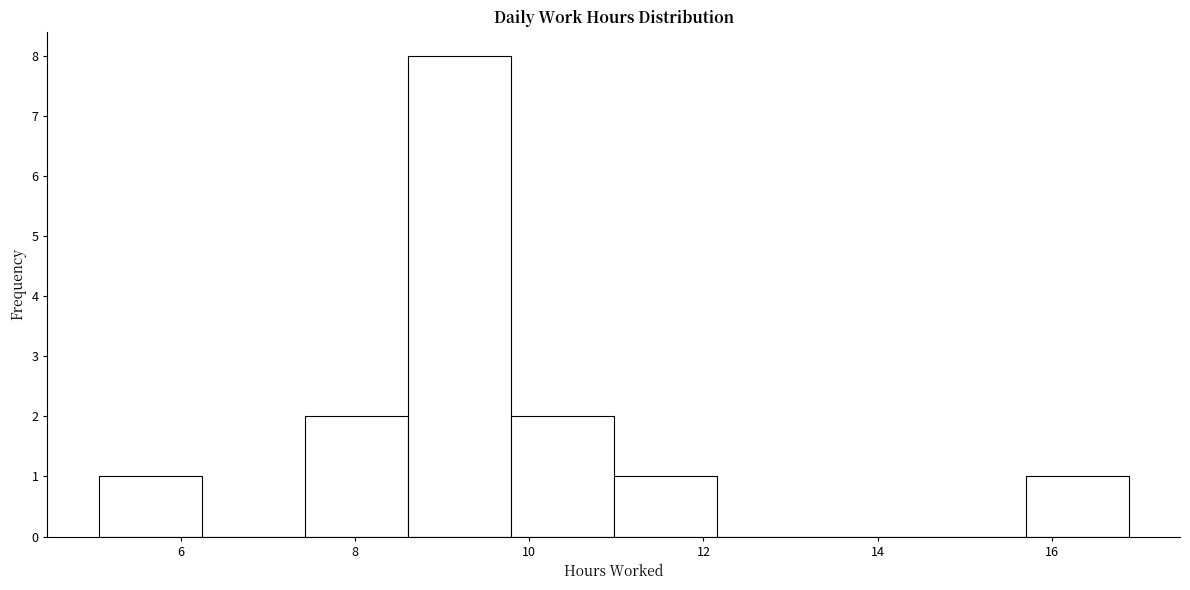

Reading left to right, list every bar in this chart as the range it spans on the x-axis followed by its height. Neither the bar edges nor the heights are printed on the chart, so give them approximately, as read against the axes.

5.0 to 6.2: 1
6.2 to 7.4: 0
7.4 to 8.6: 2
8.6 to 9.8: 8
9.8 to 11.0: 2
11.0 to 12.2: 1
12.2 to 13.4: 0
13.4 to 14.6: 0
14.6 to 15.6: 0
15.6 to 16.8: 1